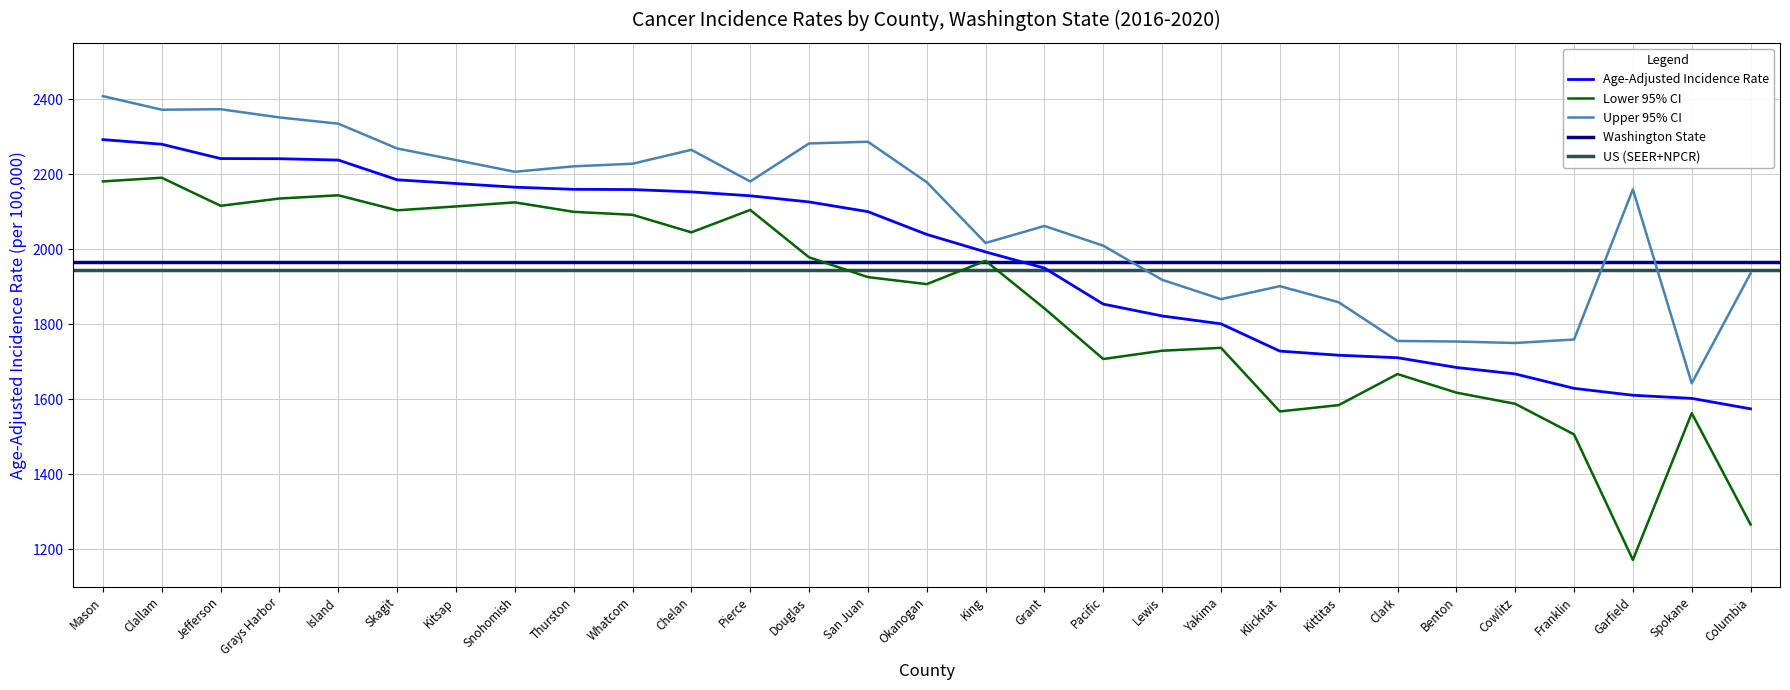

Reading right to left, extract all data points from this chart.

Age-Adjusted Incidence Rate: Columbia=1574.4	Spokane=1602.3	Garfield=1610.6	Franklin=1629.0	Cowlitz=1667.4	Benton=1684.7	Clark=1710.7	Kittitas=1717.3	Klickitat=1728.3	Yakima=1801.0	Lewis=1822.0	Pacific=1853.6	Grant=1949.6	King=1992.6	Okanogan=2039.3	San Juan=2100.0	Douglas=2125.9	Pierce=2142.3	Chelan=2152.7	Whatcom=2158.9	Thurston=2159.5	Snohomish=2165.2	Kitsap=2175.0	Skagit=2184.9	Island=2237.5	Grays Harbor=2241.1	Jefferson=2241.5	Clallam=2279.7	Mason=2292.1
Lower 95% CI: Columbia=1266.1	Spokane=1562.9	Garfield=1171.9	Franklin=1506.2	Cowlitz=1587.8	Benton=1617.6	Clark=1667.1	Kittitas=1584.3	Klickitat=1567.5	Yakima=1737.0	Lewis=1729.3	Pacific=1707.2	Grant=1842.1	King=1969.0	Okanogan=1906.8	San Juan=1925.5	Douglas=1978.2	Pierce=2104.6	Chelan=2044.8	Whatcom=2091.6	Thurston=2099.5	Snohomish=2124.7	Kitsap=2113.9	Skagit=2103.6	Island=2143.6	Grays Harbor=2135.0	Jefferson=2115.6	Clallam=2190.4	Mason=2180.6
Upper 95% CI: Columbia=1935.5	Spokane=1642.5	Garfield=2159.4	Franklin=1759.2	Cowlitz=1749.9	Benton=1753.8	Clark=1755.3	Kittitas=1858.5	Klickitat=1901.4	Yakima=1866.8	Lewis=1918.3	Pacific=2009.3	Grant=2061.8	King=2016.5	Okanogan=2178.6	San Juan=2286.3	Douglas=2281.8	Pierce=2180.4	Chelan=2264.8	Whatcom=2227.7	Thurston=2220.8	Snohomish=2206.3	Kitsap=2237.5	Skagit=2268.4	Island=2334.5	Grays Harbor=2351.1	Jefferson=2373.0	Clallam=2371.7	Mason=2407.9